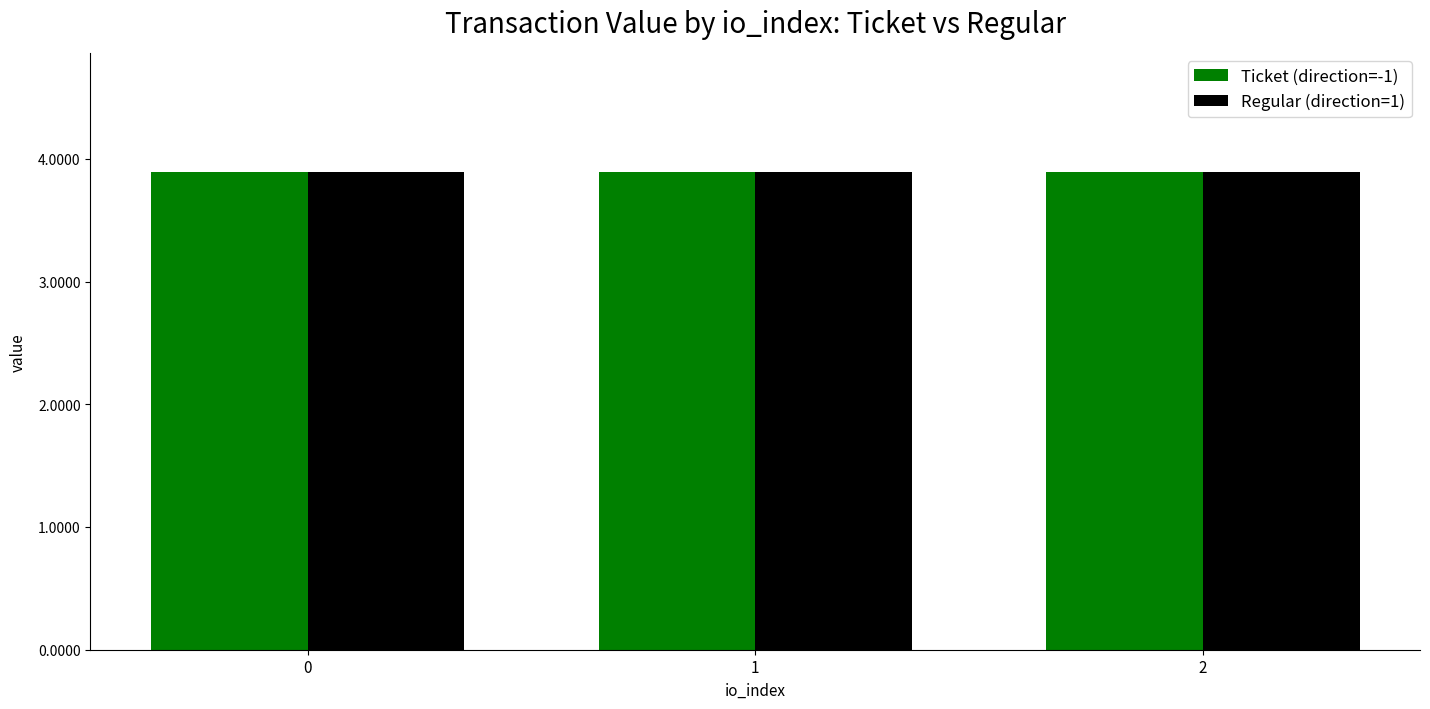

Which series has the widest spread of values?

Ticket (direction=-1)